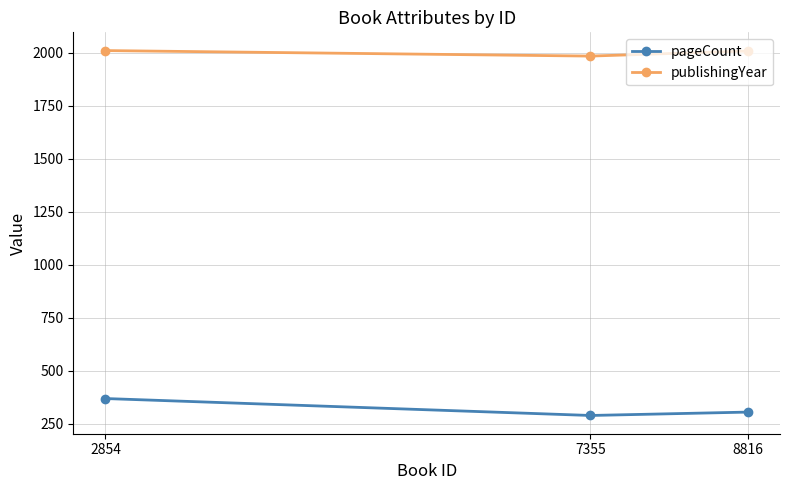

Which series has the largest range (max minus min)?

pageCount